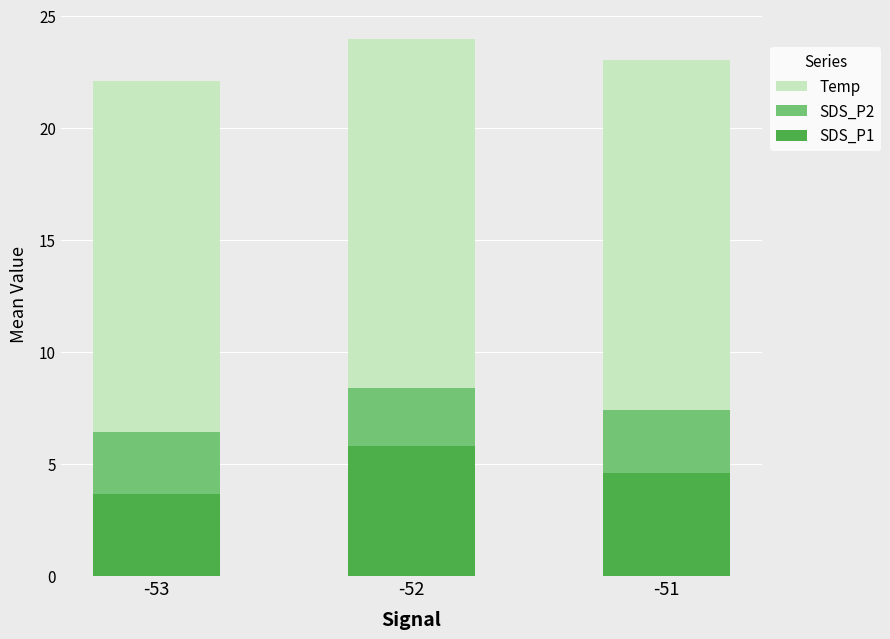

Count the number of data series in this chart.

3